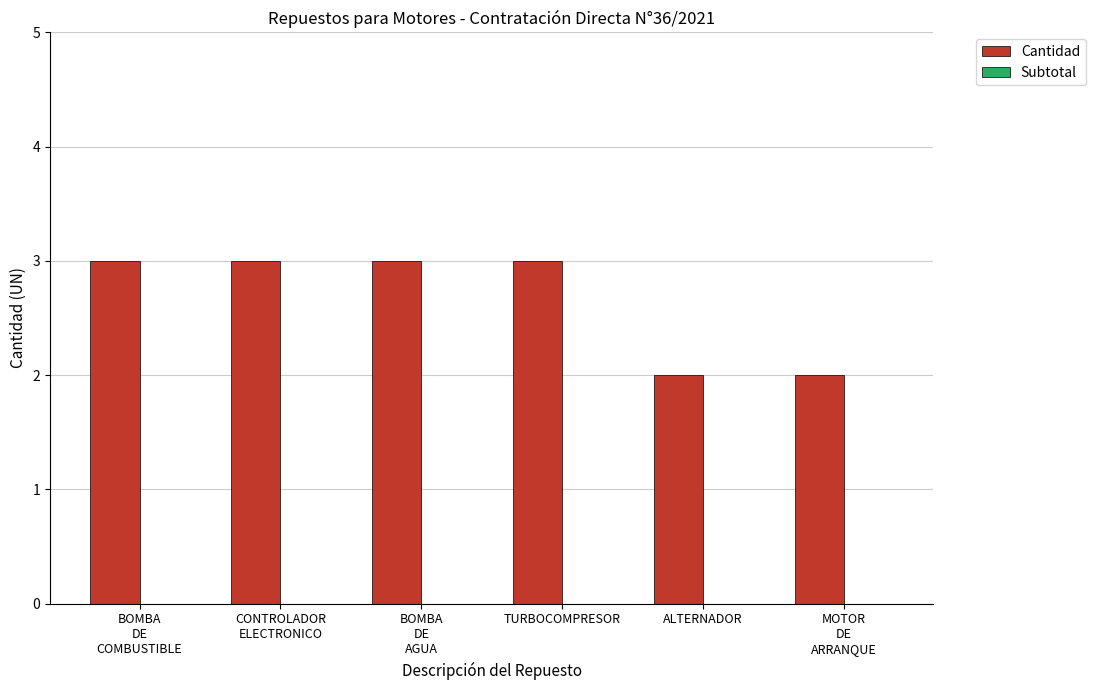

Read the value at TURBOCOMPRESOR.

3